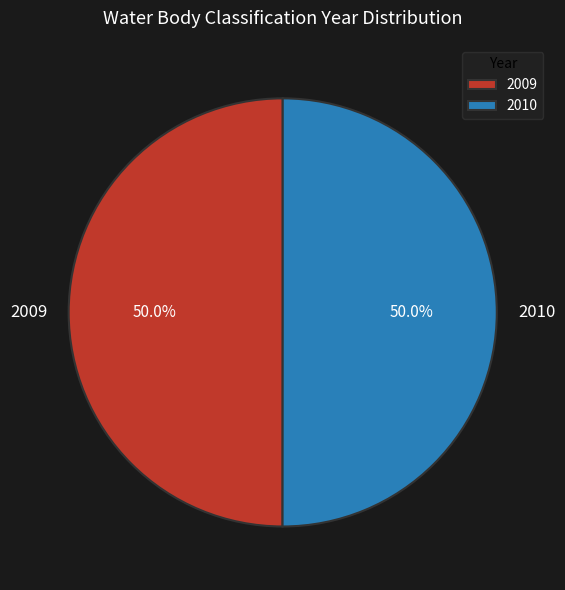

What is the ratio of the value at 2010 to the value at 2009?

1.0